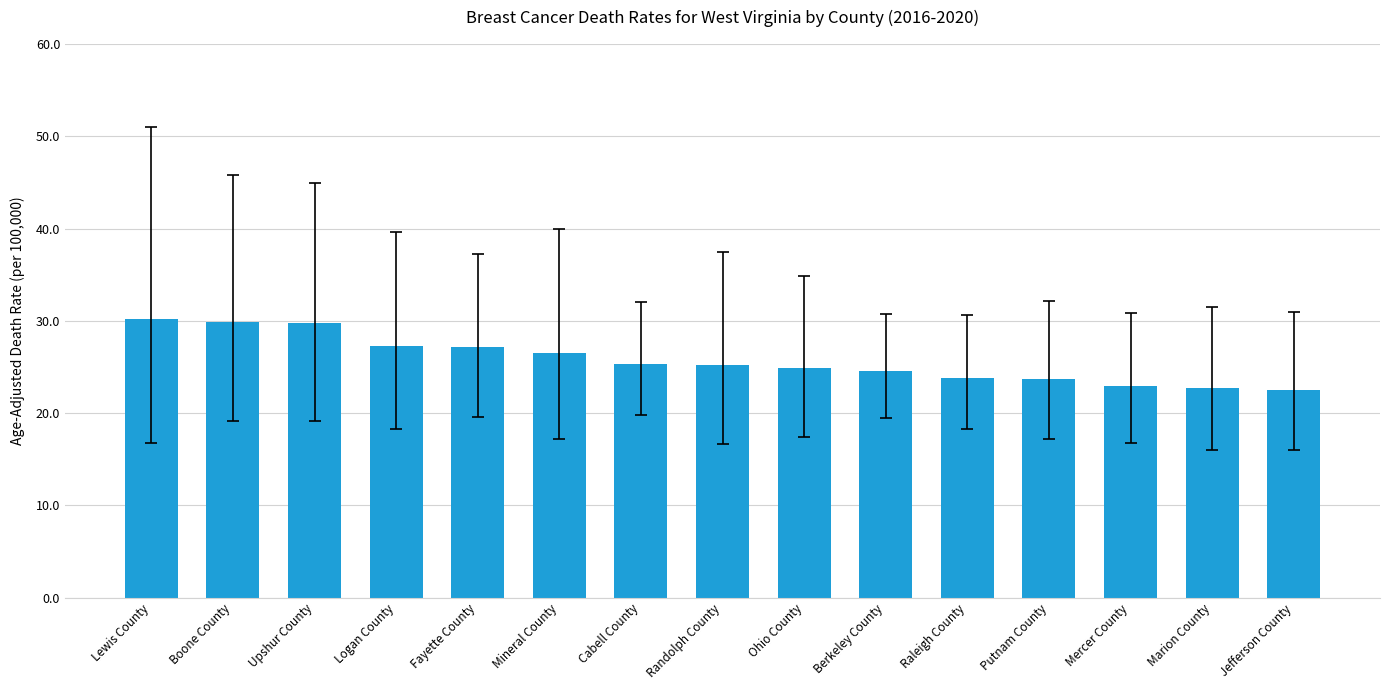

Is it true that the value at Ohio County is 16.6?

False